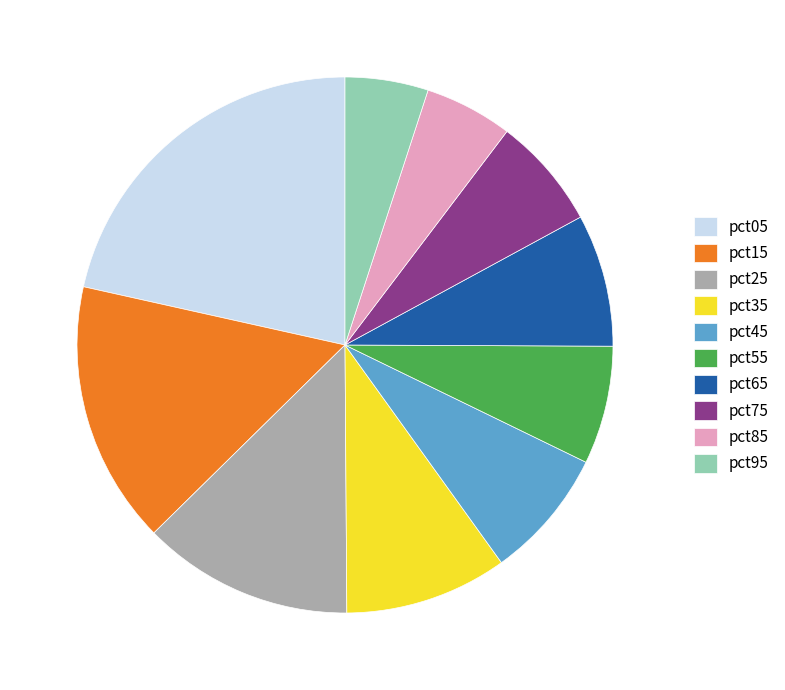

How many segments does this pie chart have?

10